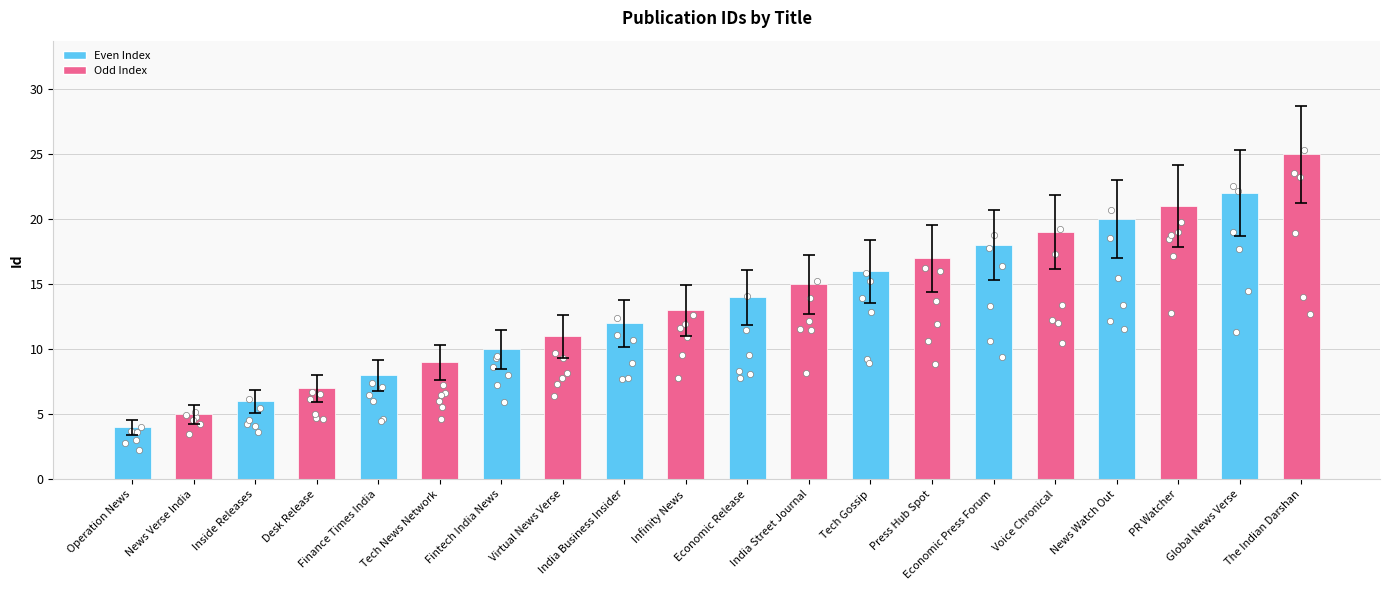

Approximately how many times larger is the value at Economic Press Forum compared to Finance Times India?

2.2